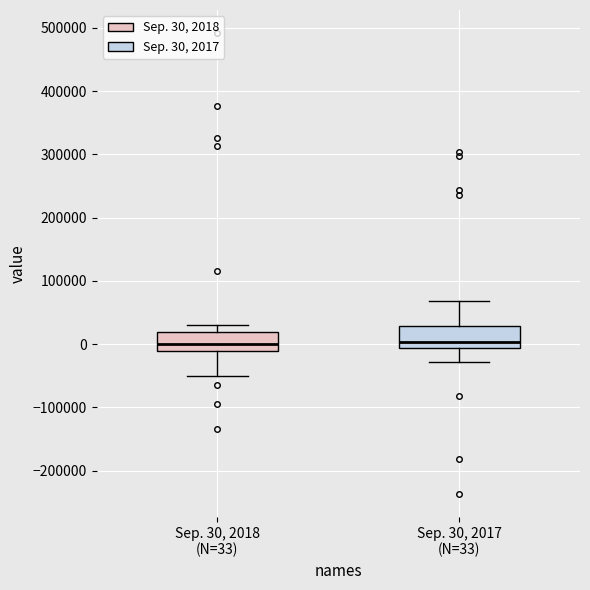

Reading left to right, read every box against the y-axis: the position of its median line, the range the box covers, and the ends of its whiskers. The values are not printed on the chart, so give them approximately, as read against the axis.

Sep. 30, 2018 (N=33): median 0, box -10000 to 20000, whiskers -50000 to 30000
Sep. 30, 2017 (N=33): median 0, box -10000 to 30000, whiskers -30000 to 70000